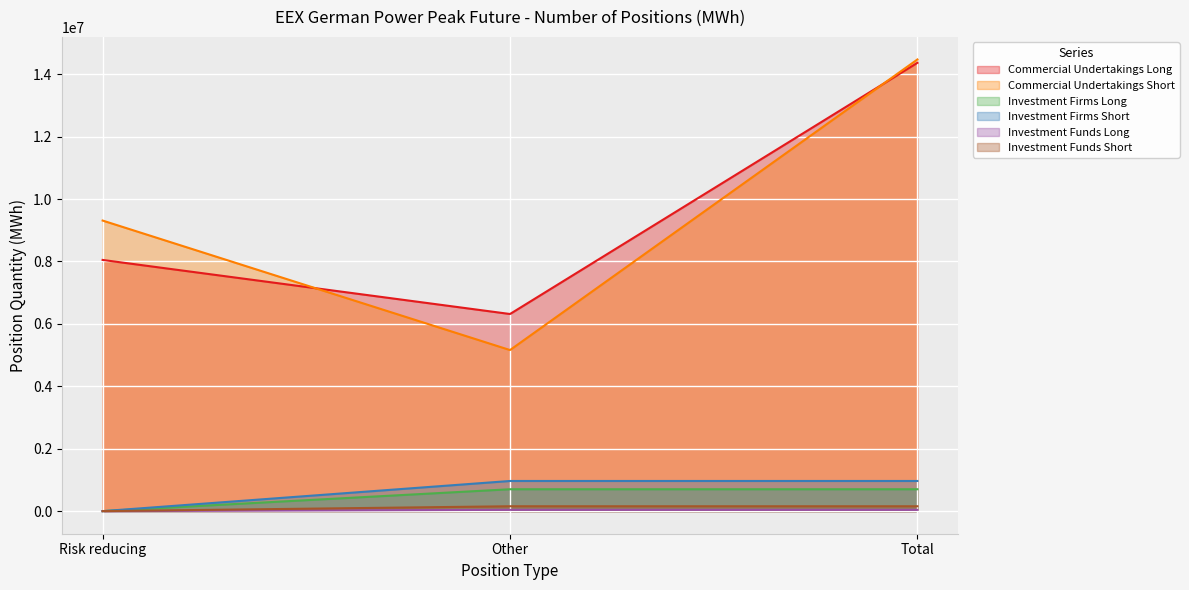

True or false: Investment Firms Short has a value of 210196 at Total.

False